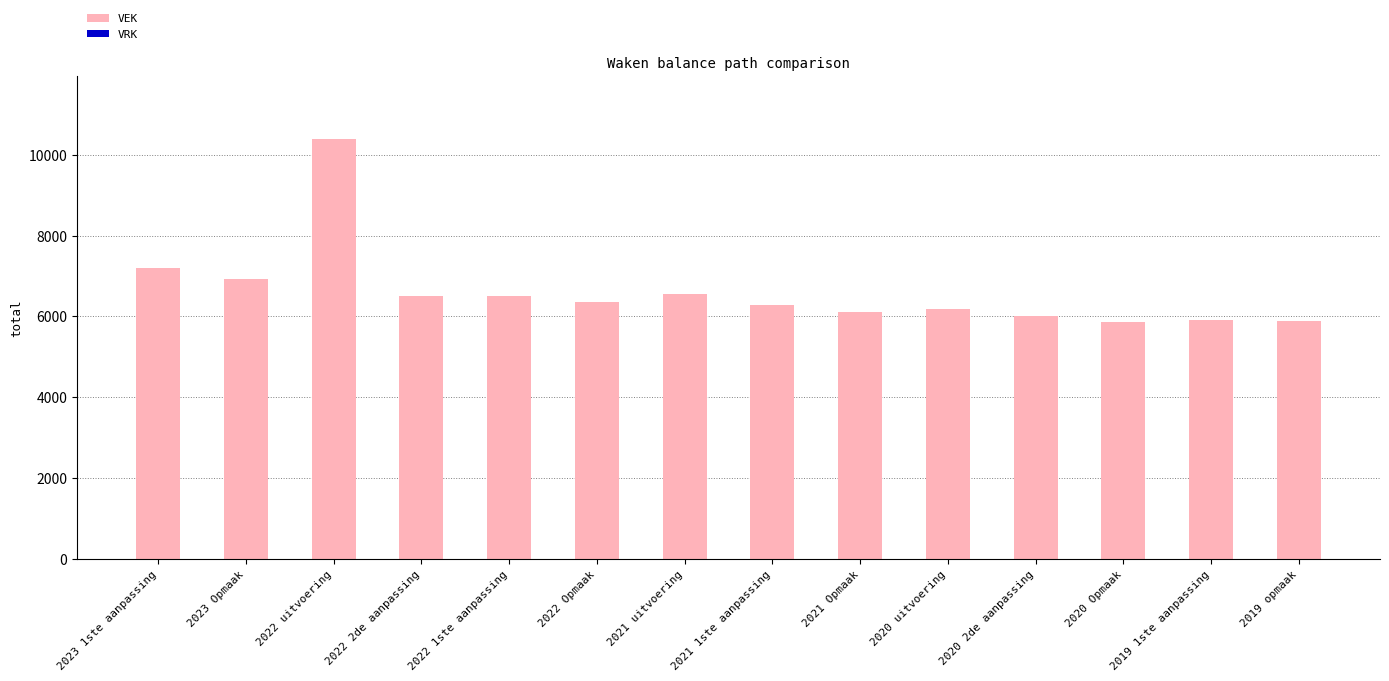

The value at 2023 1ste aanpassing is 7199. True or false?

True